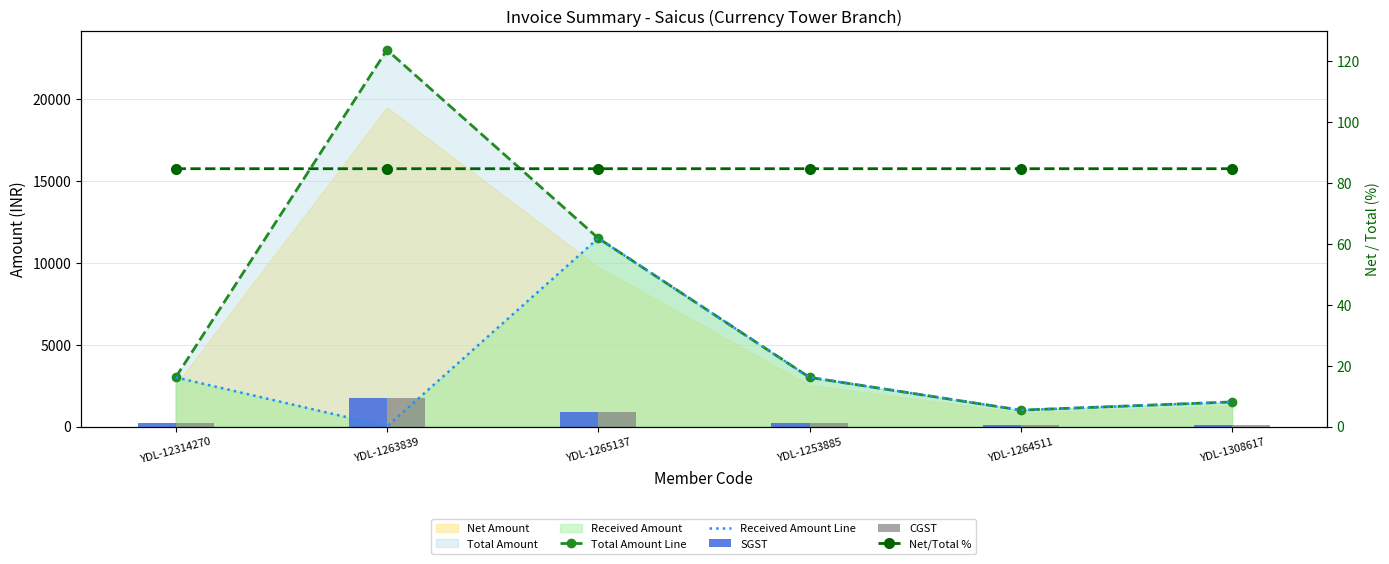

Which label corresponds to the smallest value in the chart?

YDL-1263839